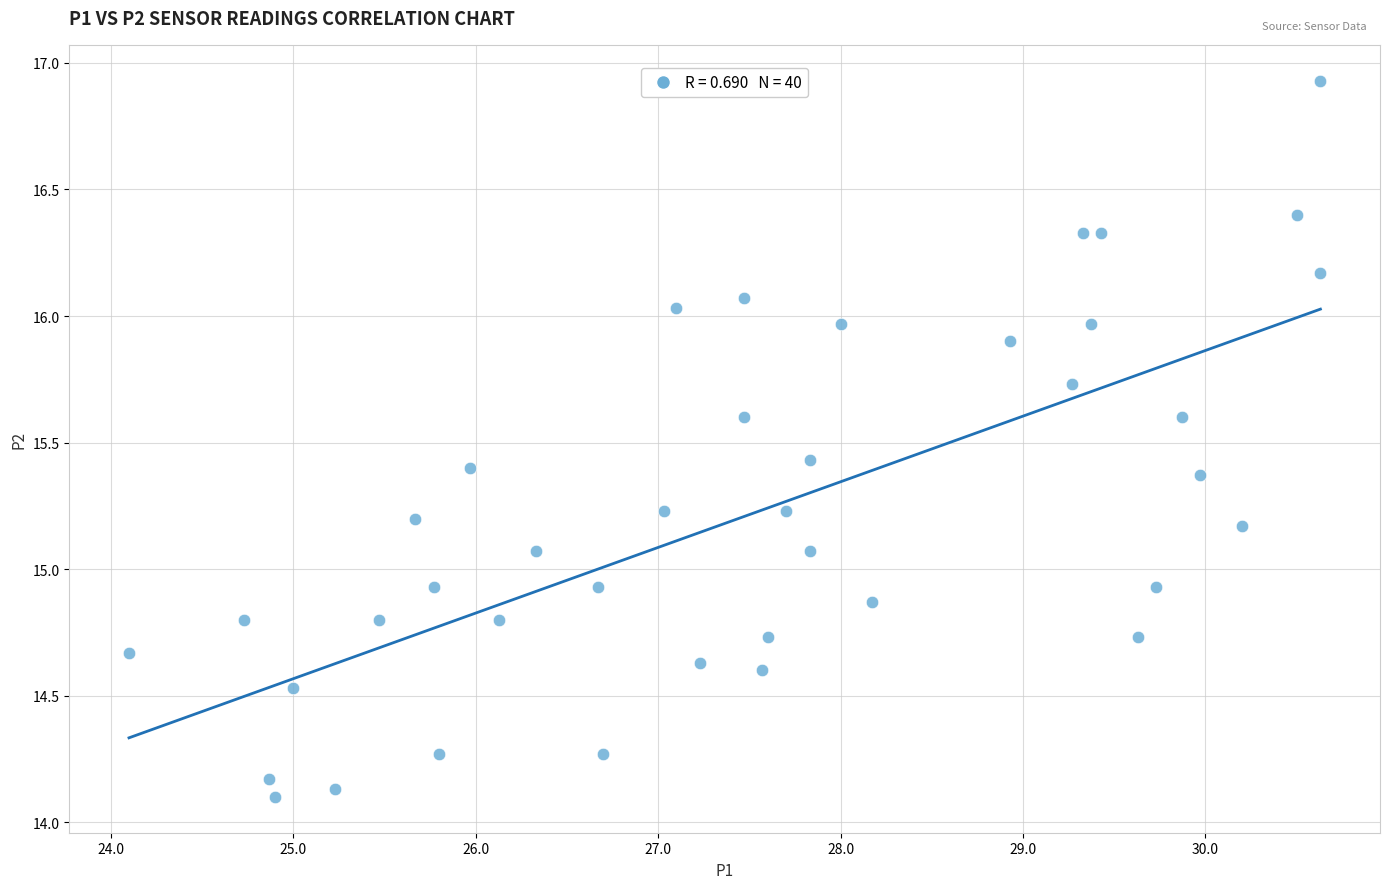

What is the range of Y values (max minus min)?

2.8